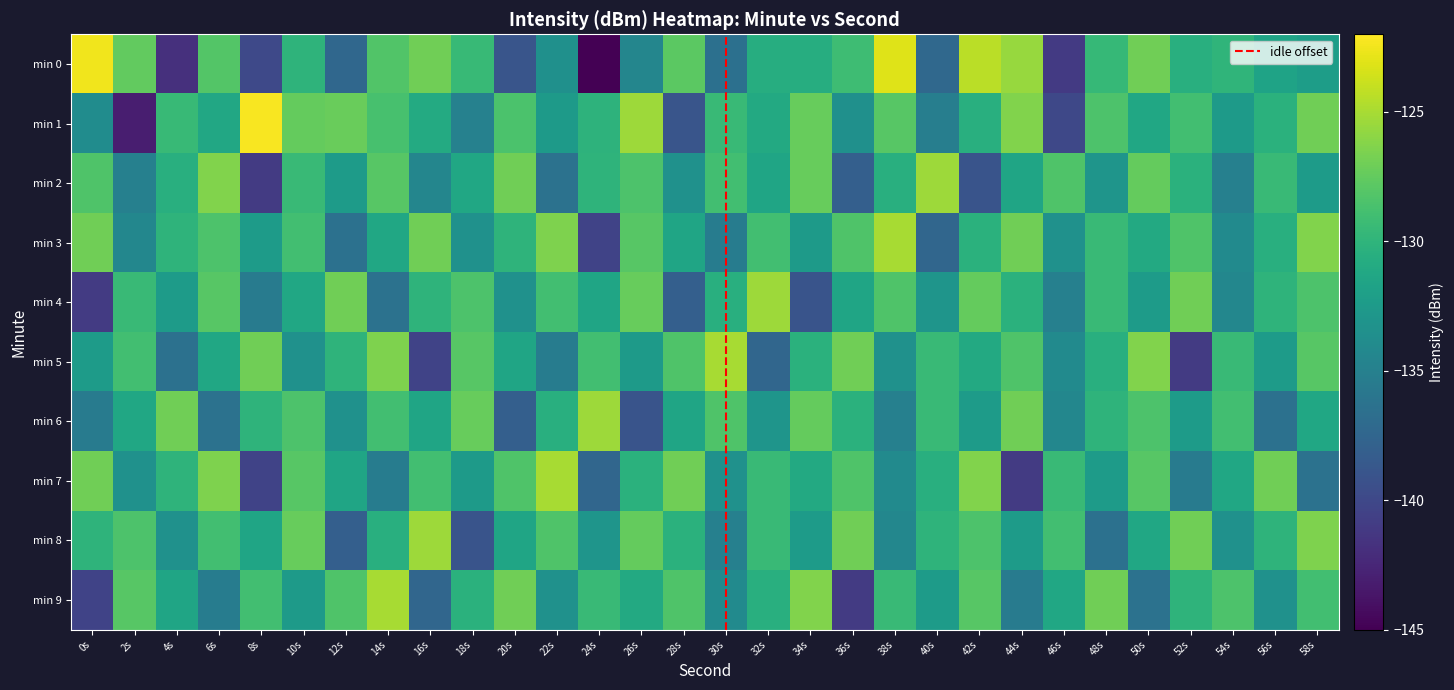

Reading left to right, extract all data points from this chart.

0: 0s=-122.5	2s=-127.5	4s=-141.8	6s=-128.2	8s=-139.9	10s=-130.0	12s=-137.3	14s=-128.3	16s=-127.0	18s=-129.5	20s=-138.9	22s=-133.5	24s=-145.4	26s=-134.4	28s=-127.8	30s=-136.5	32s=-130.7	34s=-130.7	36s=-129.1	38s=-123.1	40s=-137.3	42s=-124.4	44s=-125.5	46s=-141.1	48s=-129.6	50s=-127.0	52s=-130.5	54s=-130.0	56s=-131.7	58s=-132.2
1: 0s=-133.8	2s=-143.1	4s=-129.5	6s=-131.2	8s=-122.2	10s=-127.4	12s=-127.3	14s=-128.7	16s=-130.9	18s=-134.9	20s=-128.5	22s=-132.4	24s=-130.1	26s=-125.3	28s=-138.9	30s=-129.4	32s=-131.0	34s=-127.3	36s=-133.4	38s=-128.0	40s=-135.1	42s=-130.4	44s=-126.3	46s=-140.0	48s=-128.4	50s=-131.3	52s=-129.0	54s=-132.4	56s=-130.3	58s=-127.0
2: 0s=-128.3	2s=-135.0	4s=-130.4	6s=-126.3	8s=-141.0	10s=-129.4	12s=-132.3	14s=-128.0	16s=-134.4	18s=-131.3	20s=-127.0	22s=-136.3	24s=-130.0	26s=-128.4	28s=-133.3	30s=-129.0	32s=-131.4	34s=-127.3	36s=-138.0	38s=-130.4	40s=-125.3	42s=-139.0	44s=-131.4	46s=-128.3	48s=-133.0	50s=-127.4	52s=-130.3	54s=-135.0	56s=-129.4	58s=-132.3
3: 0s=-127.0	2s=-134.3	4s=-130.0	6s=-128.4	8s=-132.3	10s=-129.0	12s=-136.4	14s=-131.3	16s=-127.0	18s=-133.3	20s=-130.0	22s=-126.4	24s=-140.3	26s=-128.0	28s=-131.4	30s=-135.3	32s=-129.0	34s=-132.4	36s=-128.3	38s=-125.0	40s=-137.4	42s=-130.3	44s=-127.0	46s=-133.3	48s=-129.4	50s=-131.0	52s=-128.3	54s=-134.0	56s=-130.4	58s=-126.3
4: 0s=-141.0	2s=-129.4	4s=-132.3	6s=-128.0	8s=-135.4	10s=-131.3	12s=-127.0	14s=-136.3	16s=-130.0	18s=-128.4	20s=-133.3	22s=-129.0	24s=-131.4	26s=-127.3	28s=-138.0	30s=-130.4	32s=-125.3	34s=-139.0	36s=-131.4	38s=-128.3	40s=-133.0	42s=-127.4	44s=-130.3	46s=-135.0	48s=-129.4	50s=-132.3	52s=-127.0	54s=-134.3	56s=-130.0	58s=-128.4
5: 0s=-132.3	2s=-129.0	4s=-136.4	6s=-131.3	8s=-127.0	10s=-133.3	12s=-130.0	14s=-126.4	16s=-140.3	18s=-128.0	20s=-131.4	22s=-135.3	24s=-129.0	26s=-132.4	28s=-128.3	30s=-125.0	32s=-137.4	34s=-130.3	36s=-127.0	38s=-133.3	40s=-129.4	42s=-131.0	44s=-128.3	46s=-134.0	48s=-130.4	50s=-126.3	52s=-141.0	54s=-129.4	56s=-132.3	58s=-128.0
6: 0s=-135.4	2s=-131.3	4s=-127.0	6s=-136.3	8s=-130.0	10s=-128.4	12s=-133.3	14s=-129.0	16s=-131.4	18s=-127.3	20s=-138.0	22s=-130.4	24s=-125.3	26s=-139.0	28s=-131.4	30s=-128.3	32s=-133.0	34s=-127.4	36s=-130.3	38s=-135.0	40s=-129.4	42s=-132.3	44s=-127.0	46s=-134.3	48s=-130.0	50s=-128.4	52s=-132.3	54s=-129.0	56s=-136.4	58s=-131.3
7: 0s=-127.0	2s=-133.3	4s=-130.0	6s=-126.4	8s=-140.3	10s=-128.0	12s=-131.4	14s=-135.3	16s=-129.0	18s=-132.4	20s=-128.3	22s=-125.0	24s=-137.4	26s=-130.3	28s=-127.0	30s=-133.3	32s=-129.4	34s=-131.0	36s=-128.3	38s=-134.0	40s=-130.4	42s=-126.3	44s=-141.0	46s=-129.4	48s=-132.3	50s=-128.0	52s=-135.4	54s=-131.3	56s=-127.0	58s=-136.3
8: 0s=-130.0	2s=-128.4	4s=-133.3	6s=-129.0	8s=-131.4	10s=-127.3	12s=-138.0	14s=-130.4	16s=-125.3	18s=-139.0	20s=-131.4	22s=-128.3	24s=-133.0	26s=-127.4	28s=-130.3	30s=-135.0	32s=-129.4	34s=-132.3	36s=-127.0	38s=-134.3	40s=-130.0	42s=-128.4	44s=-132.3	46s=-129.0	48s=-136.4	50s=-131.3	52s=-127.0	54s=-133.3	56s=-130.0	58s=-126.4
9: 0s=-140.3	2s=-128.0	4s=-131.4	6s=-135.3	8s=-129.0	10s=-132.4	12s=-128.3	14s=-125.0	16s=-137.4	18s=-130.3	20s=-127.0	22s=-133.3	24s=-129.4	26s=-131.0	28s=-128.3	30s=-134.0	32s=-130.4	34s=-126.3	36s=-141.0	38s=-129.4	40s=-132.3	42s=-128.0	44s=-135.4	46s=-131.3	48s=-127.0	50s=-136.3	52s=-130.0	54s=-128.4	56s=-133.3	58s=-129.0